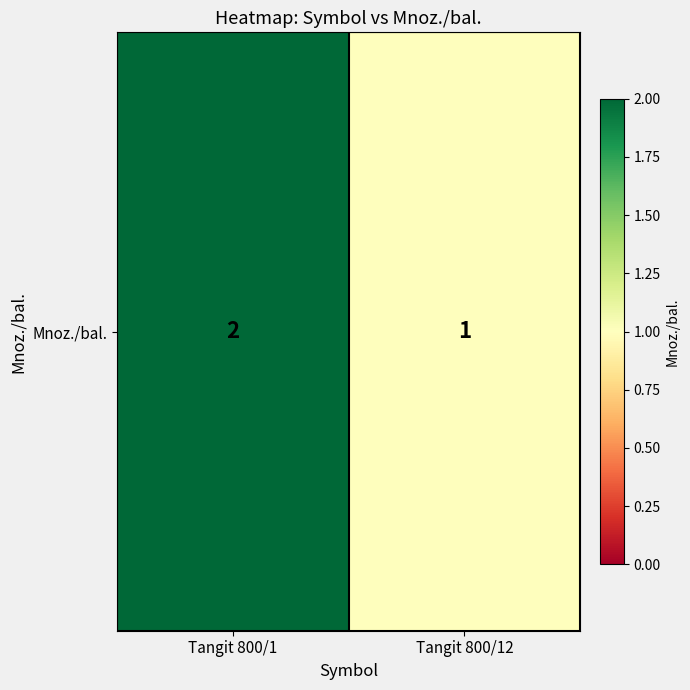

What is the difference between the values at Tangit 800/12 and Tangit 800/1?

1